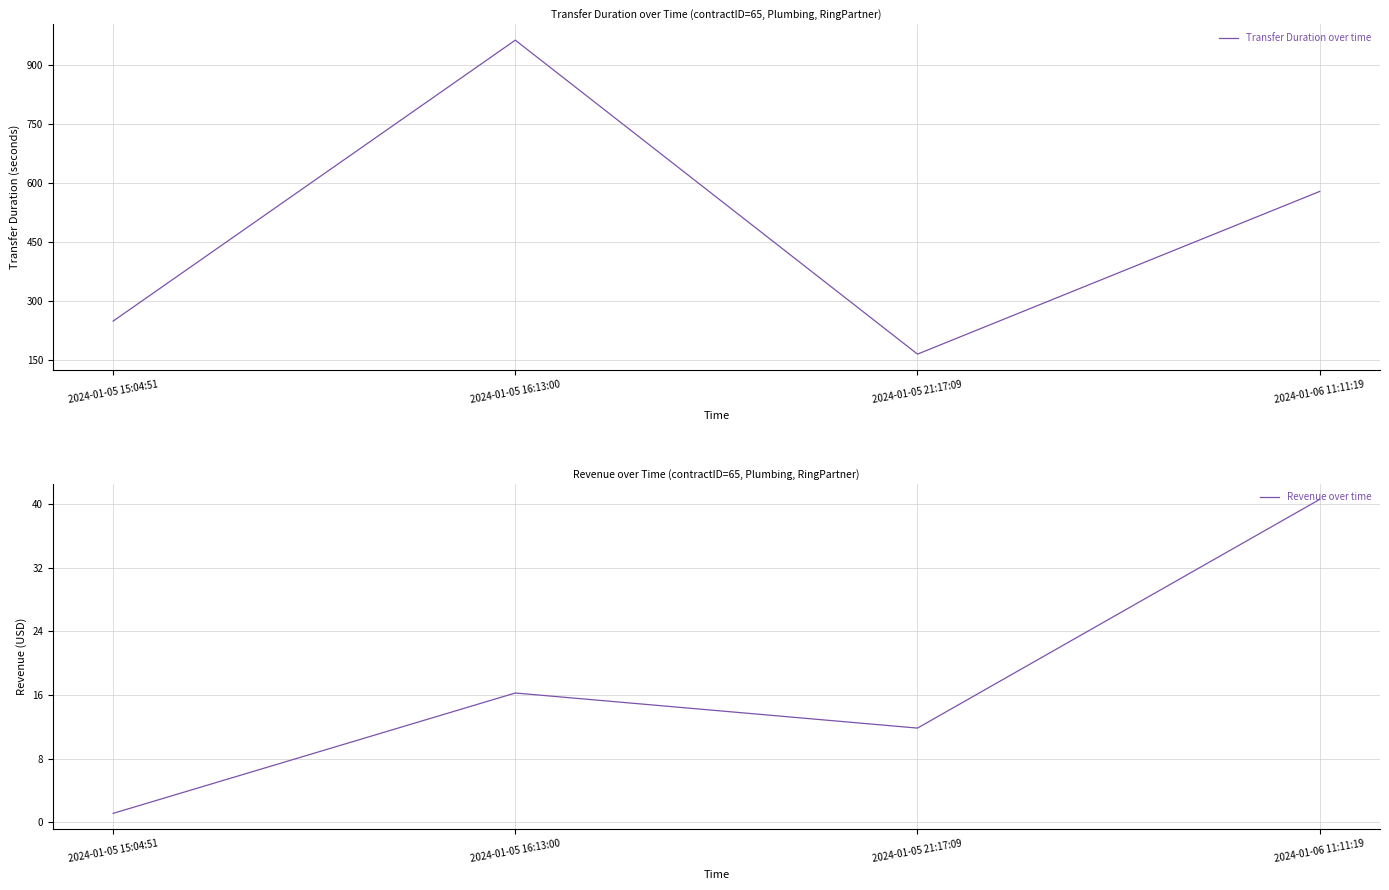

What is the difference between the maximum and second lowest values in the Revenue over time series?

28.8